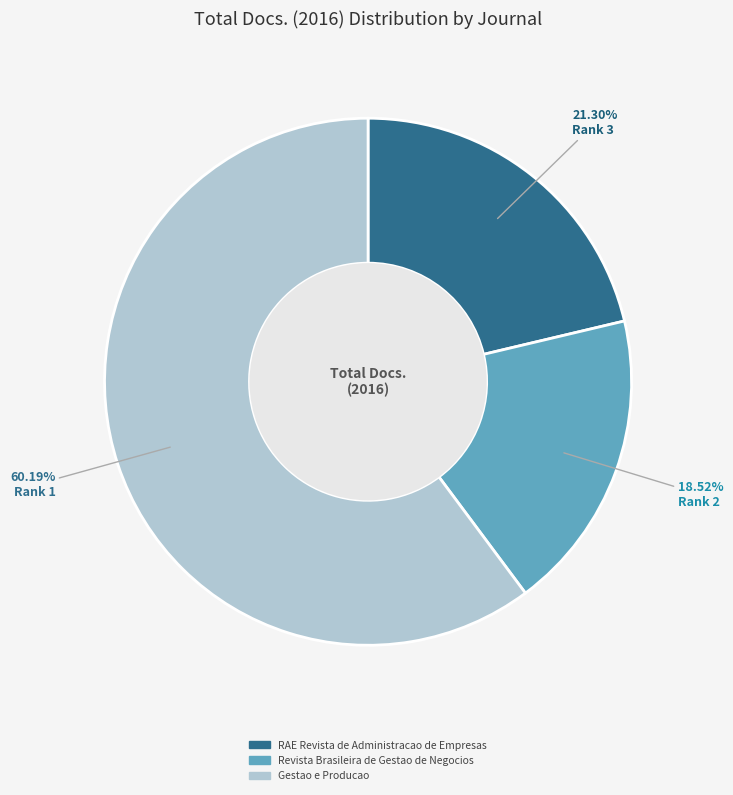

How many slices are in this pie chart?

3